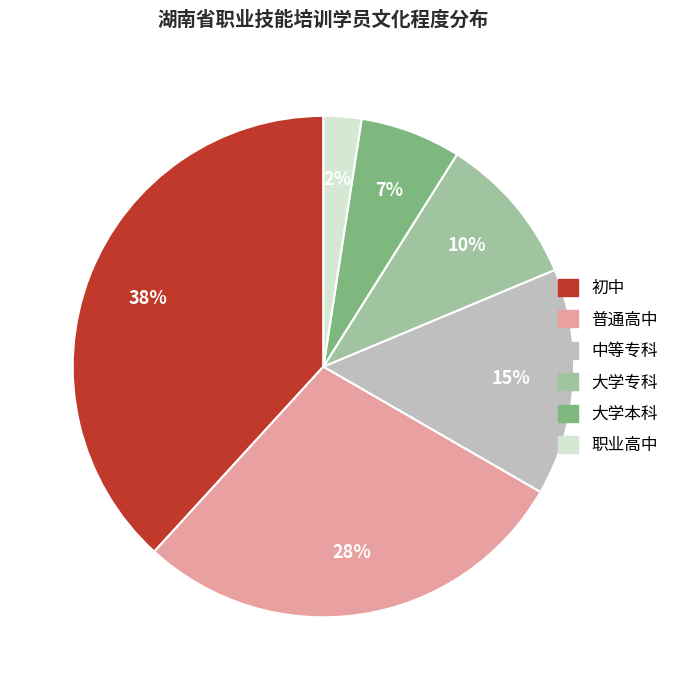

How many slices are in this pie chart?

6